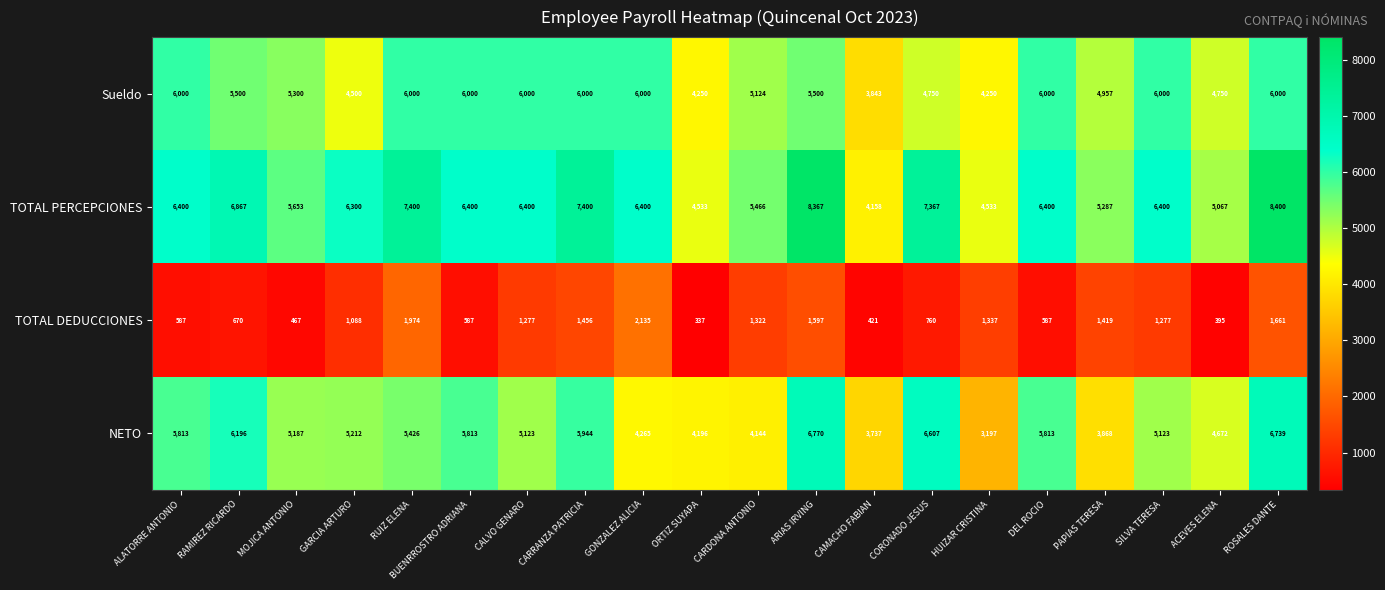

The value of Sueldo at GONZALEZ ALICIA is 6000. True or false?

True